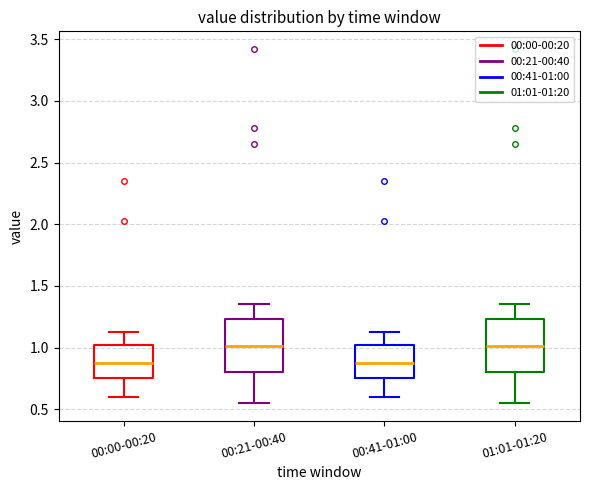

Reading left to right, read every box against the y-axis: the position of its median line, the range the box covers, and the ends of its whiskers. The values are not printed on the chart, so give them approximately, as read against the axis.

00:00-00:20: median 0.90, box 0.75 to 1.00, whiskers 0.60 to 1.15
00:21-00:40: median 1.00, box 0.80 to 1.25, whiskers 0.55 to 1.35
00:41-01:00: median 0.90, box 0.75 to 1.00, whiskers 0.60 to 1.15
01:01-01:20: median 1.00, box 0.80 to 1.25, whiskers 0.55 to 1.35